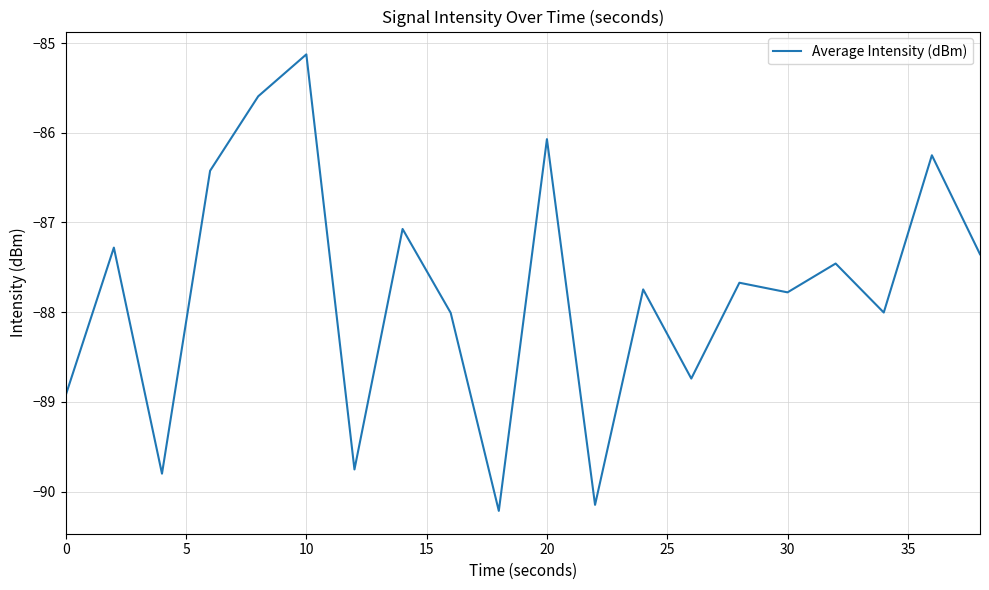

What is the smallest value displayed?

-90.2